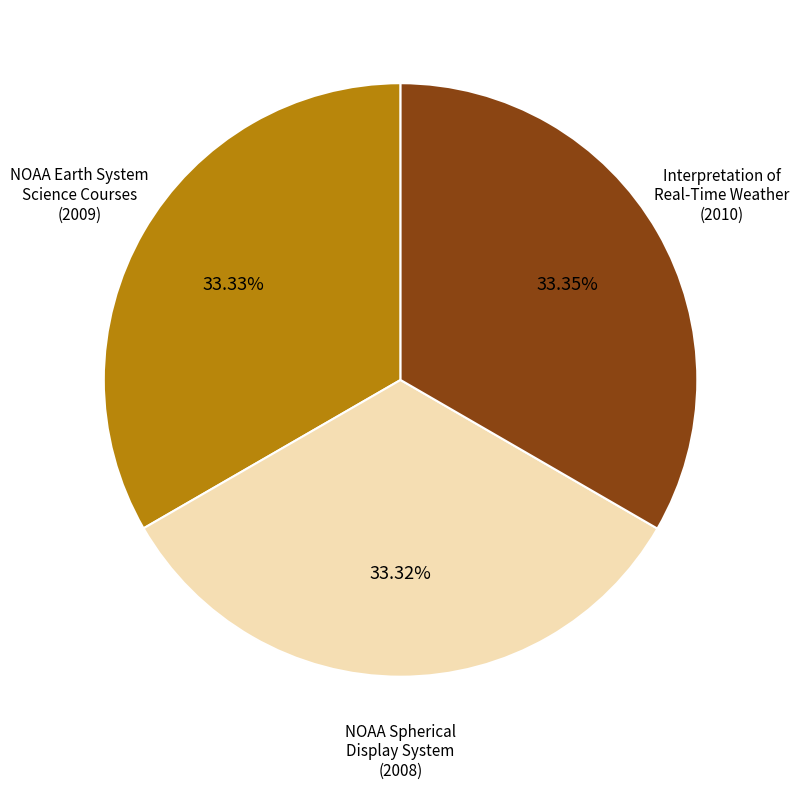

Is there any slice that represents more than half of the pie?

No